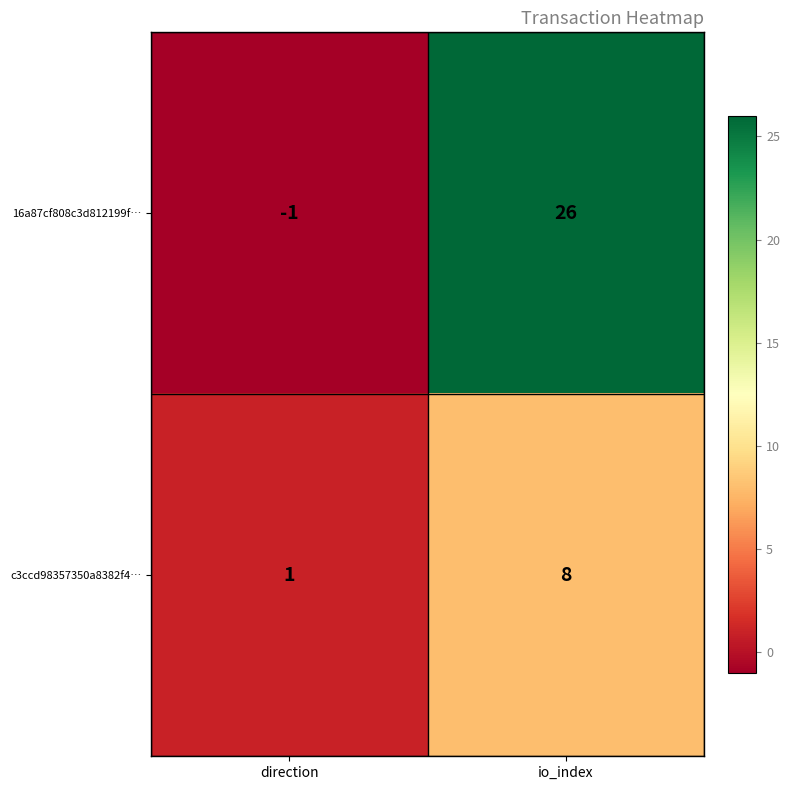

What is the spread (max minus min) of values at io_index?

18